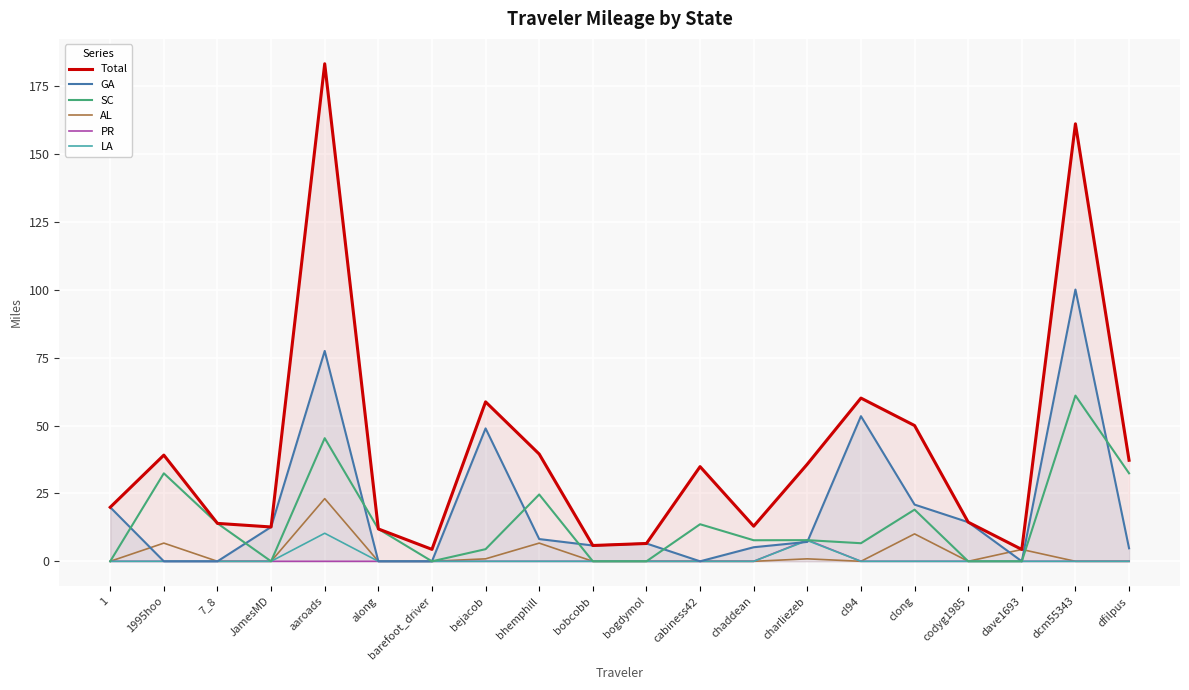

Where is Total nearest to the value 93?

cl94